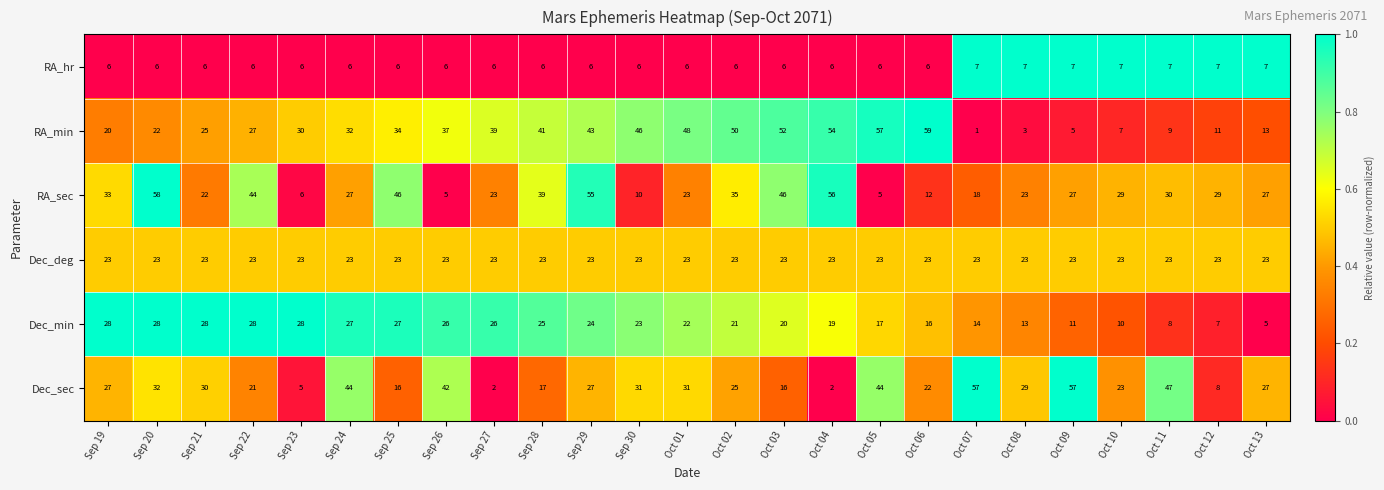

Which series has the largest total across all categories?

RA_min